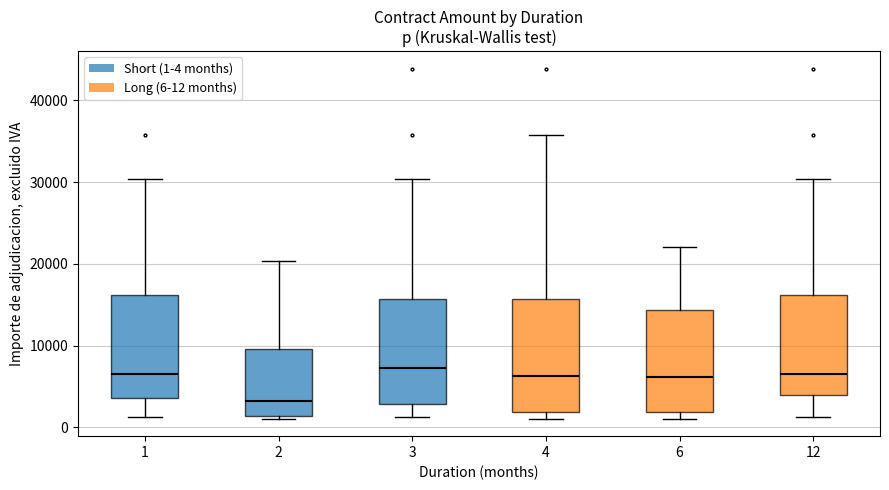

Reading left to right, transcribe this box plot: for each box, give where its median line is, the range the box spans, and where its two whiskers end, as read against the y-axis. The values are not printed on the chart, so give them approximately, as read against the axis.

1: median 6000, box 4000 to 16000, whiskers 1000 to 30000
2: median 3000, box 1000 to 10000, whiskers 1000 (just below the box's lower edge) to 20000
3: median 7000, box 3000 to 16000, whiskers 1000 to 30000
4: median 6000, box 2000 to 16000, whiskers 1000 to 36000
6: median 6000, box 2000 to 14000, whiskers 1000 to 22000
12: median 6000, box 4000 to 16000, whiskers 1000 to 30000